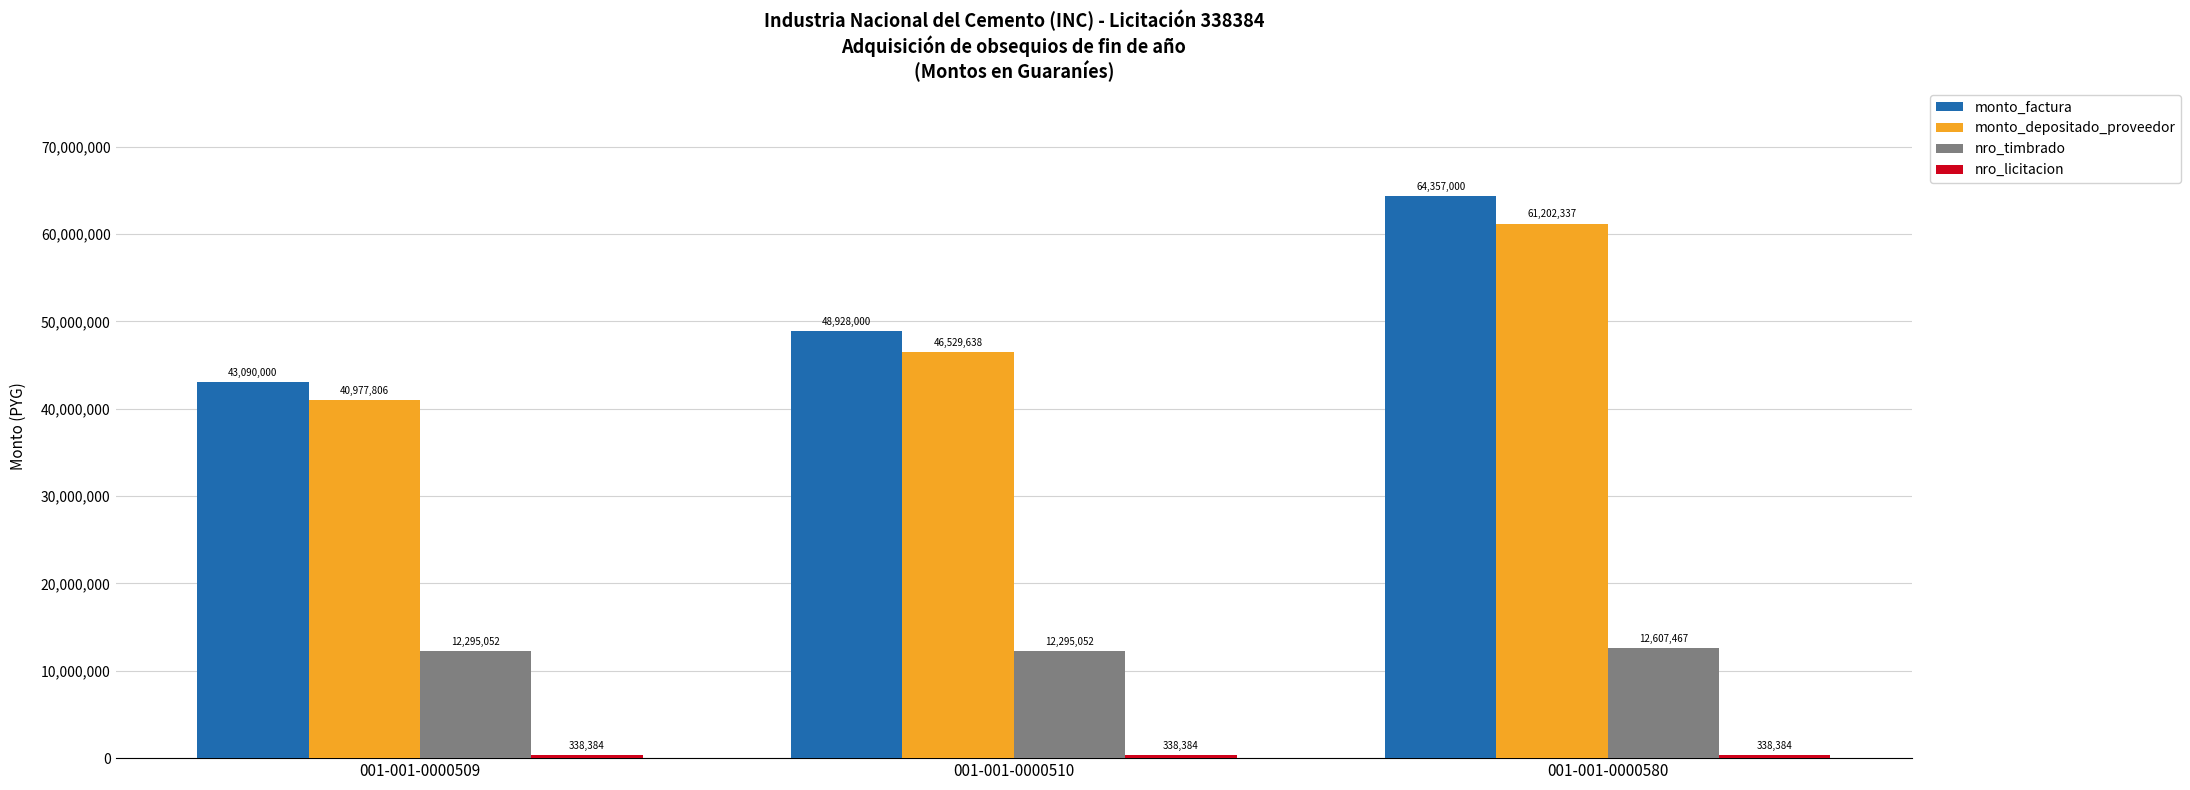

What is the value of the nro_timbrado bar at the 2nd from the left?

12295052